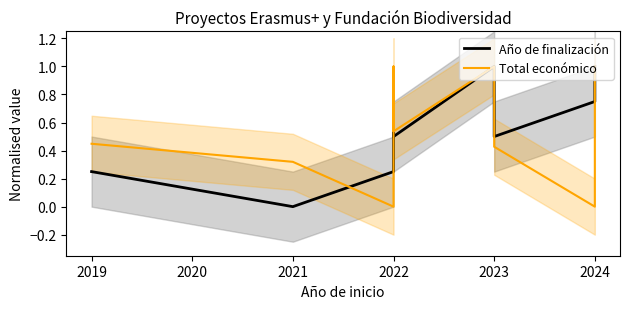

The Año de finalización series shows 1.2 at 2022. True or false?

False